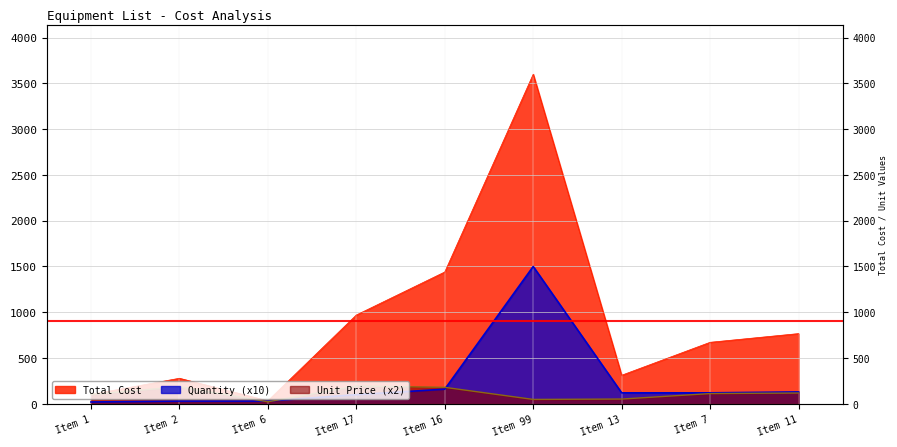

True or false: Unit Price has more than 2 points higher than both neighbors.

False